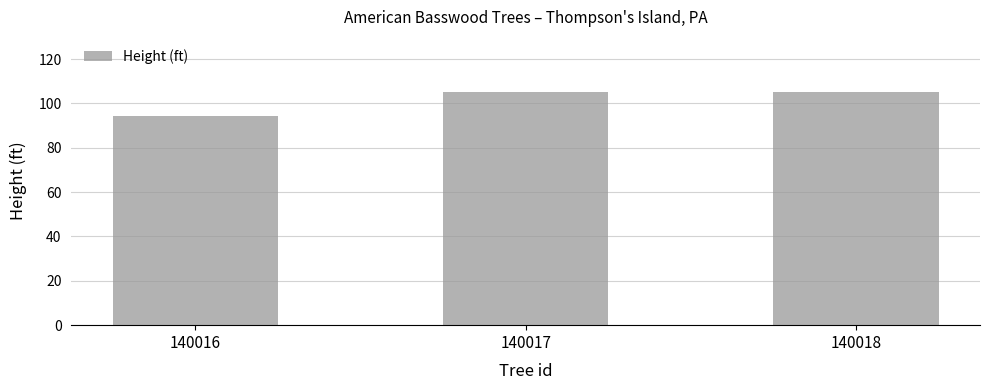

What is the sum of all values?

304.6